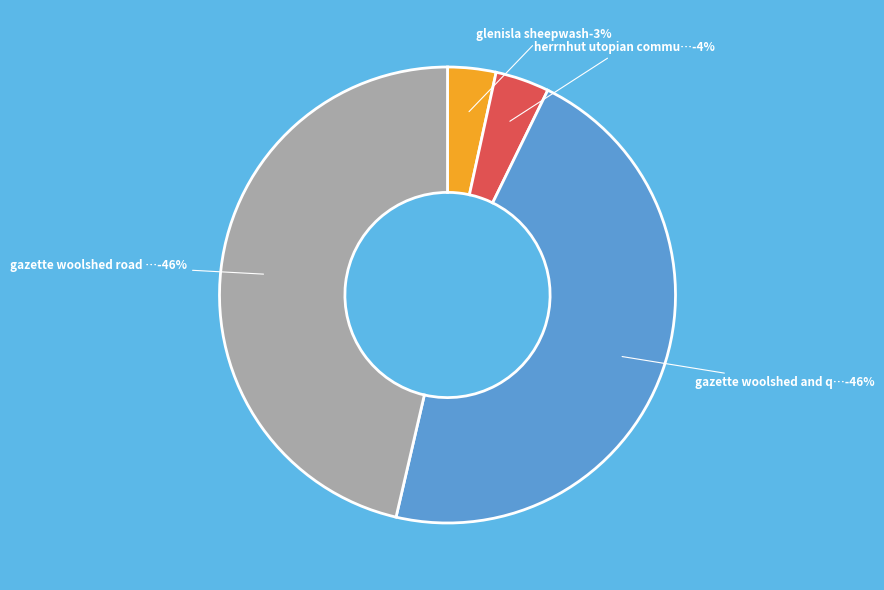

Between GAZETTE WOOLSHED AND QUARTERS and GAZETTE WOOLSHED ROAD STONE STRUCTURES, which is larger?

GAZETTE WOOLSHED ROAD STONE STRUCTURES